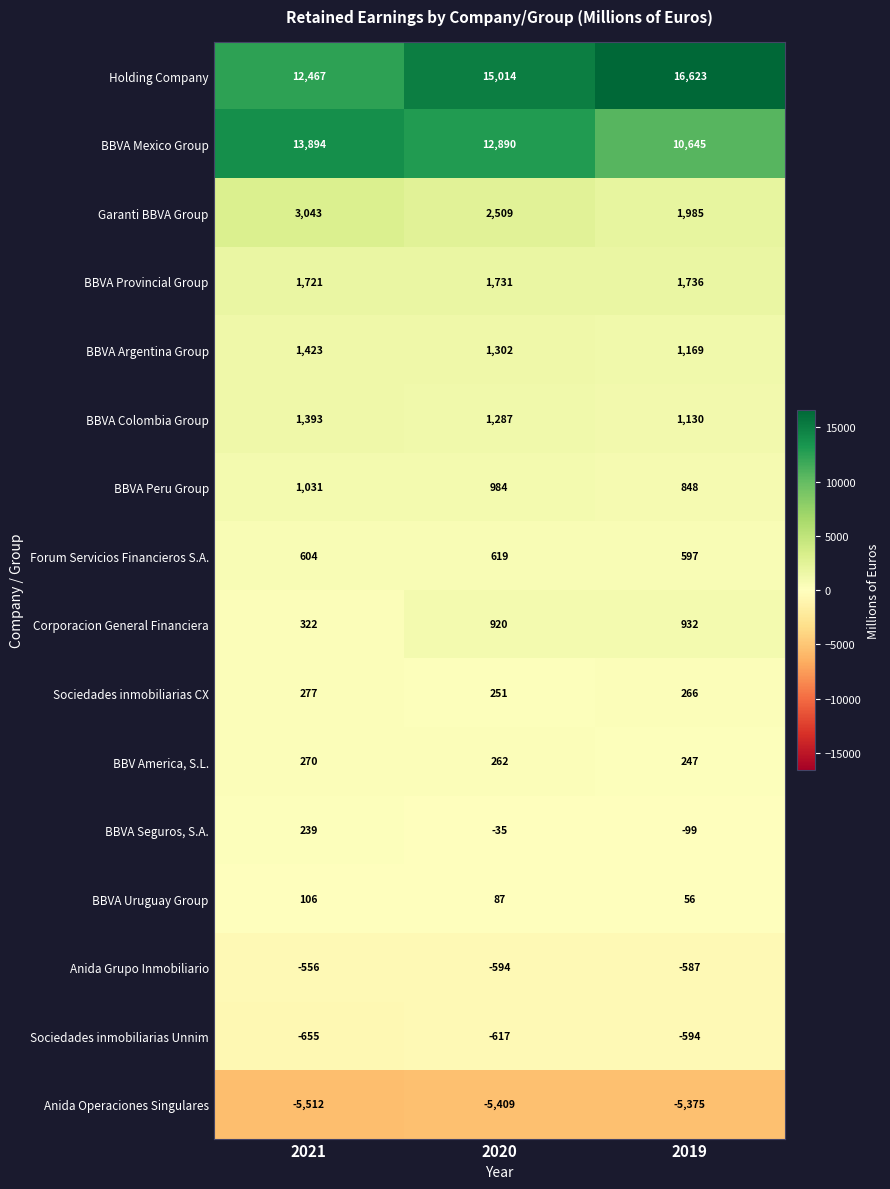

True or false: Forum Servicios Financieros S.A. has a value of 619 at 2020.

True